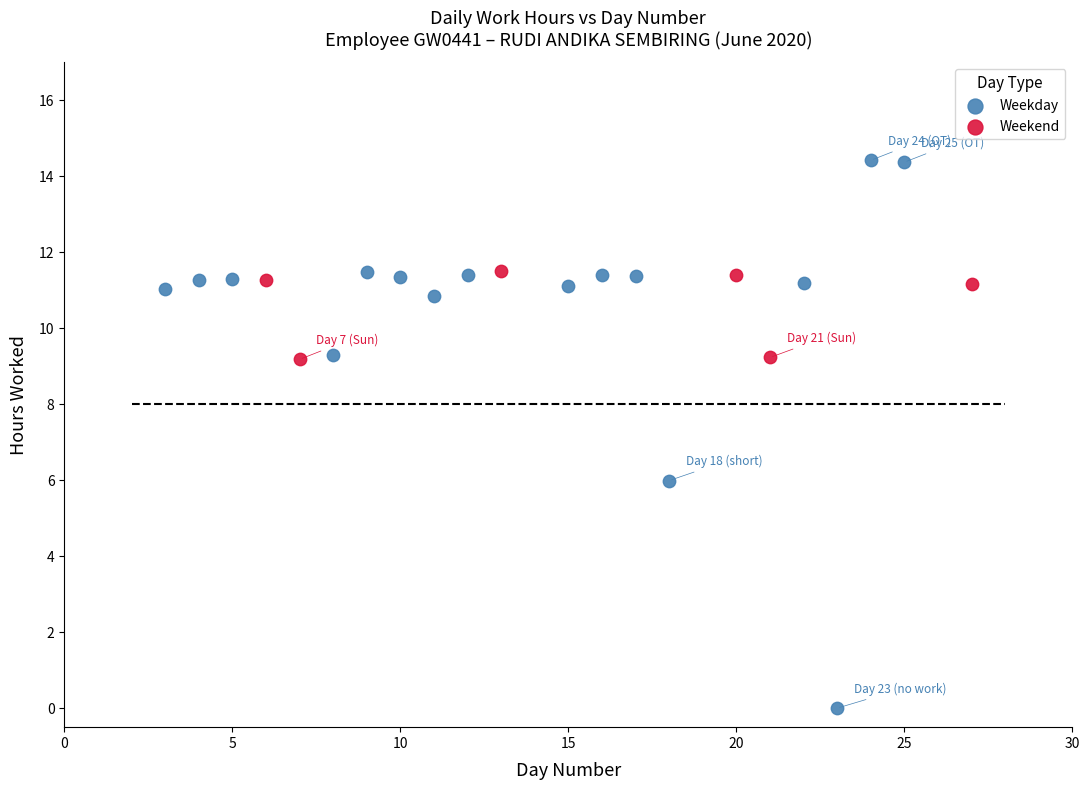

Which series contains the lowest Y value?

Weekday